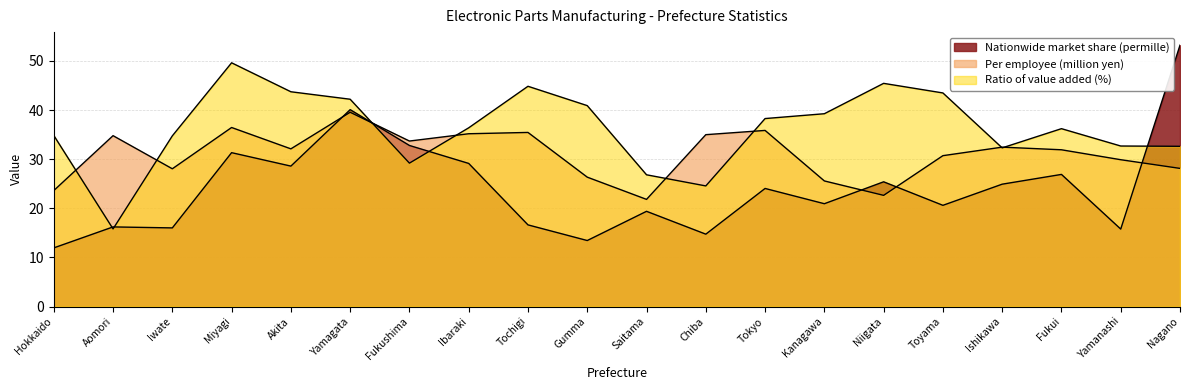

Rank the categories by value from lowest to highest.

Aomori, Saitama, Hokkaido, Chiba, Yamanashi, Iwate, Gumma, Kanagawa, Ishikawa, Niigata, Toyama, Fukui, Fukushima, Tochigi, Tokyo, Ibaraki, Akita, Nagano, Miyagi, Yamagata